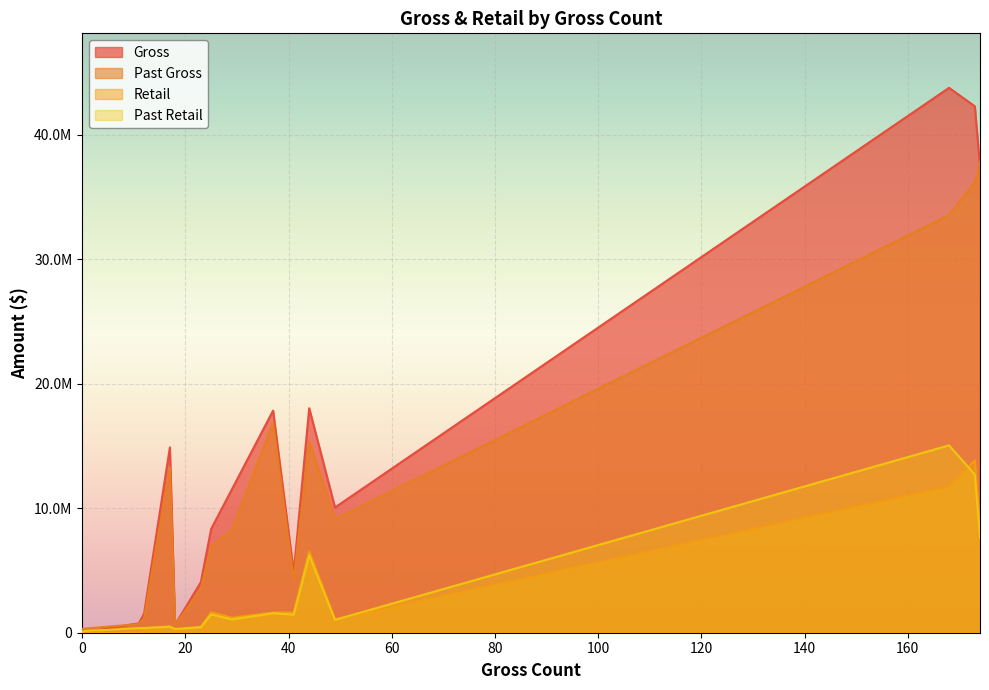

Reading left to right, what are all the values shown in this chart?

Gross: ADDISON=0.0	ALBURGH=1543210.9	ARLINGTON=14885501.7	BARRE=43763751.0	BARRE TOWN=11500830.2	BARTON=17838210.2	BENNINGTON=42277984.5	BERLIN=18030954.4	BETHEL=4059115.8	BRADFORD=8338129.3	BRANDON=10060202.9	BRATTLEBORO=37421180.7	BRIGHTON=758412.6	BRISTOL=4829463.3	BURKE=642204.6
Past Gross: ADDISON=313427.6	ALBURGH=1159240.4	ARLINGTON=13275190.2	BARRE=33543705.6	BARRE TOWN=8268736.7	BARTON=16872039.3	BENNINGTON=36162698.7	BERLIN=15379029.5	BETHEL=3533124.6	BRADFORD=6953010.8	BRANDON=9126974.4	BRATTLEBORO=37805823.8	BRIGHTON=693485.7	BRISTOL=4208586.8	BURKE=599546.0
Retail: ADDISON=0.0	ALBURGH=352410.3	ARLINGTON=523700.8	BARRE=11739991.1	BARRE TOWN=1207803.7	BARTON=1622513.0	BENNINGTON=13844559.6	BERLIN=6546595.7	BETHEL=496254.3	BRADFORD=1648597.4	BRANDON=1070408.0	BRATTLEBORO=8195154.5	BRIGHTON=0.0	BRISTOL=1633448.4	BURKE=255480.6
Past Retail: ADDISON=119868.1	ALBURGH=378685.4	ARLINGTON=474274.5	BARRE=15047867.6	BARRE TOWN=1070119.4	BARTON=1561494.1	BENNINGTON=12698303.1	BERLIN=6215650.2	BETHEL=434149.9	BRADFORD=1462960.6	BRANDON=1033940.2	BRATTLEBORO=7658075.7	BRIGHTON=374079.8	BRISTOL=1452399.1	BURKE=302548.2